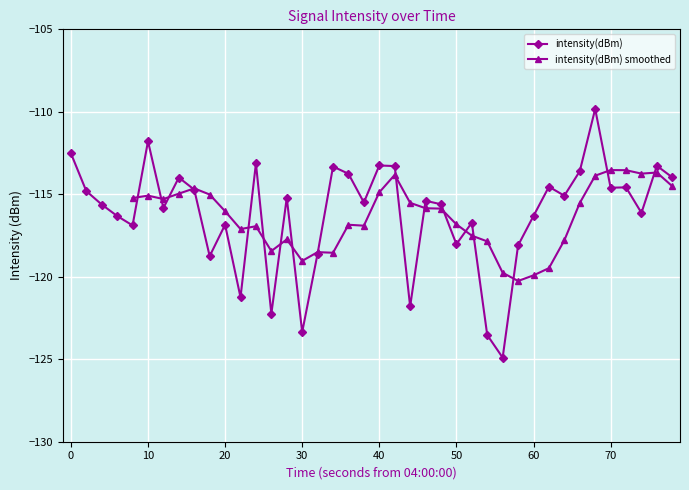

Is it true that intensity(dBm) equals -157.3 at 40?

False